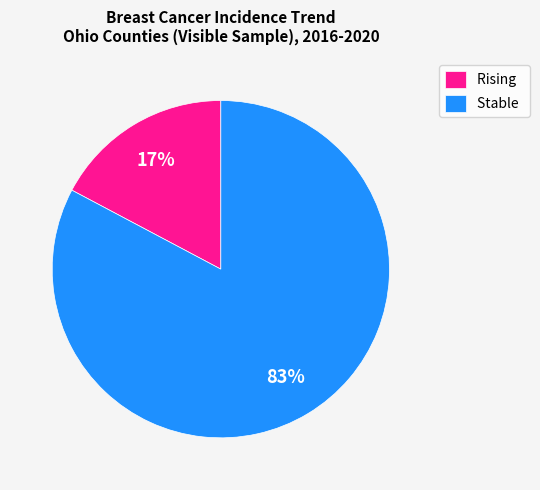

What is the smallest slice in the pie chart?

Rising